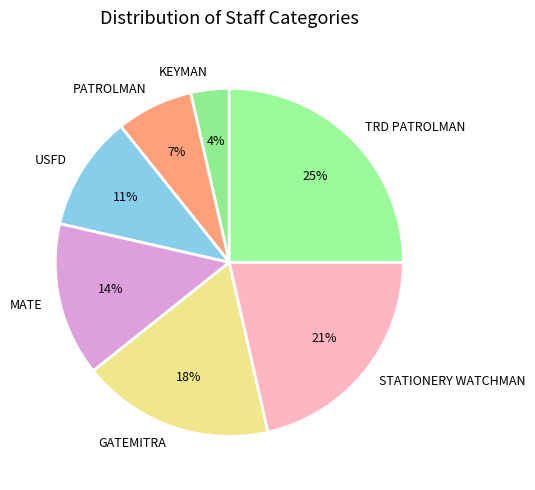

How many slices are in this pie chart?

7